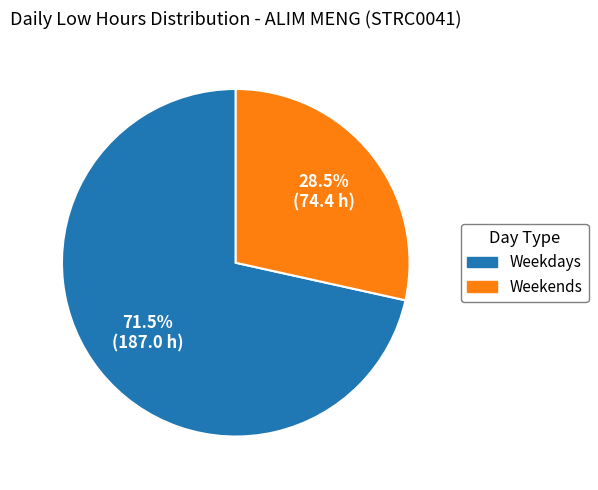

Does any single category account for the majority?

Yes